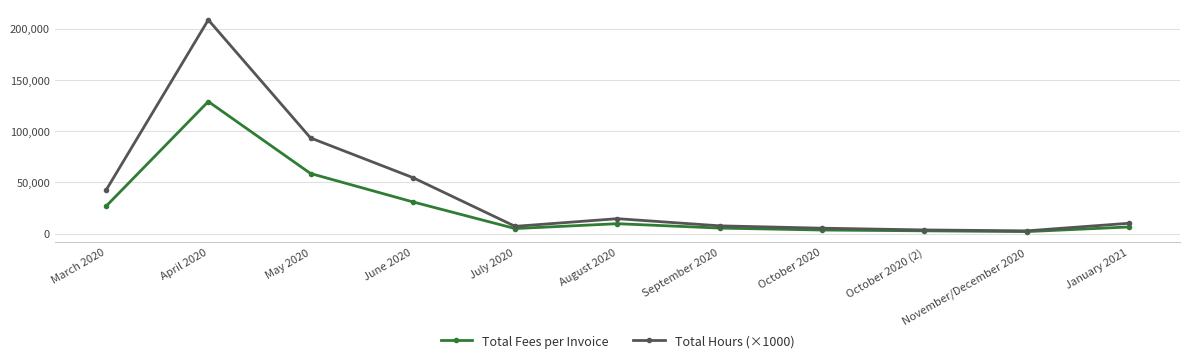

Rank the series by their maximum value, from highest to lowest.

Total Hours (×1000), Total Fees per Invoice